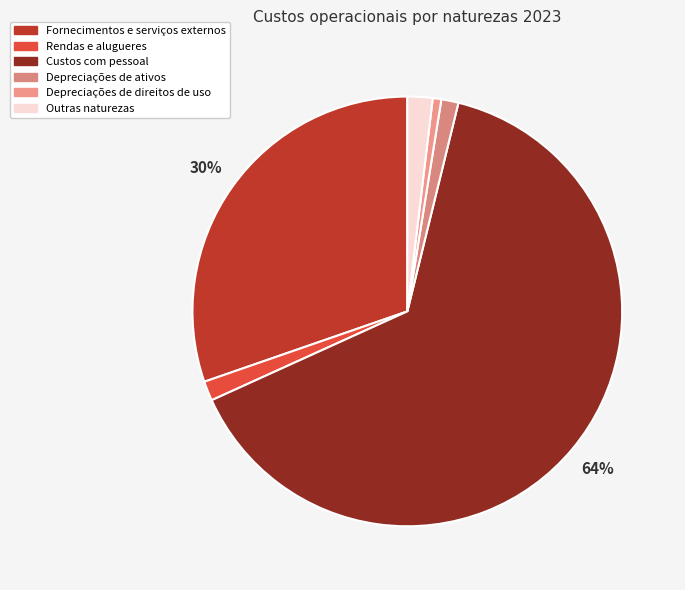

Rank the categories by value from highest to lowest.

Custos com pessoal, Fornecimentos e serviços externos, Outras naturezas, Rendas e alugueres, Depreciações de ativos, Depreciações de direitos de uso